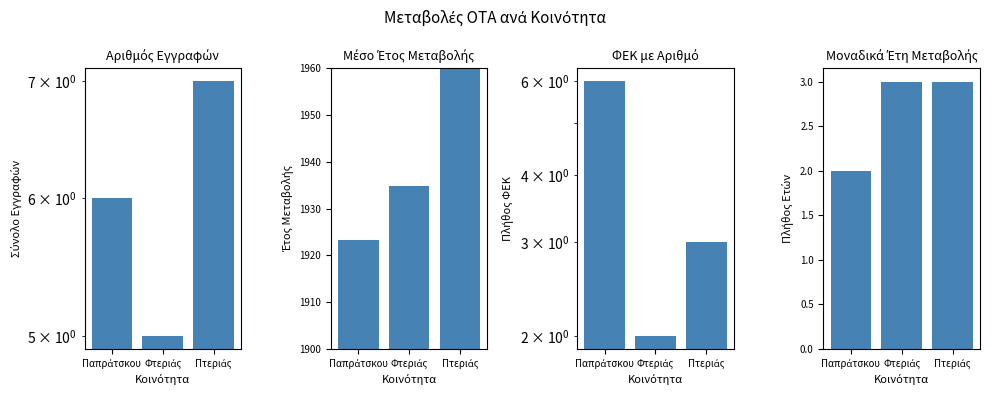

Count the Αριθμός εγγραφών values in the range 5 to 7.

3